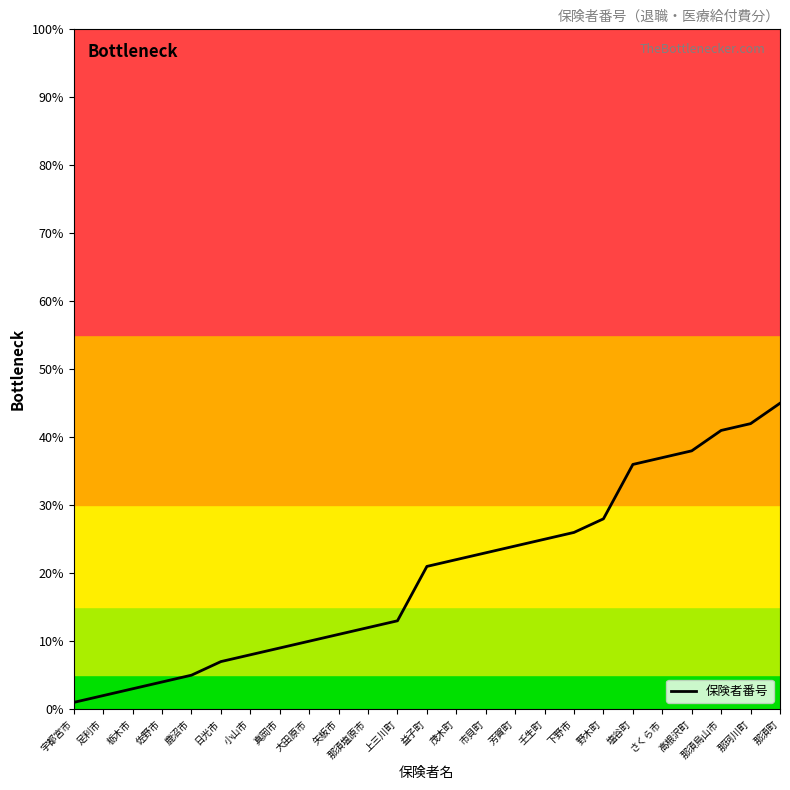

List the labels in order of value, smallest first.

宇都宮市, 足利市, 栃木市, 佐野市, 鹿沼市, 日光市, 小山市, 真岡市, 大田原市, 矢板市, 那須塩原市, 上三川町, 益子町, 茂木町, 市貝町, 芳賀町, 壬生町, 下野市, 野木町, 塩谷町, さくら市, 高根沢町, 那須烏山市, 那珂川町, 那須町